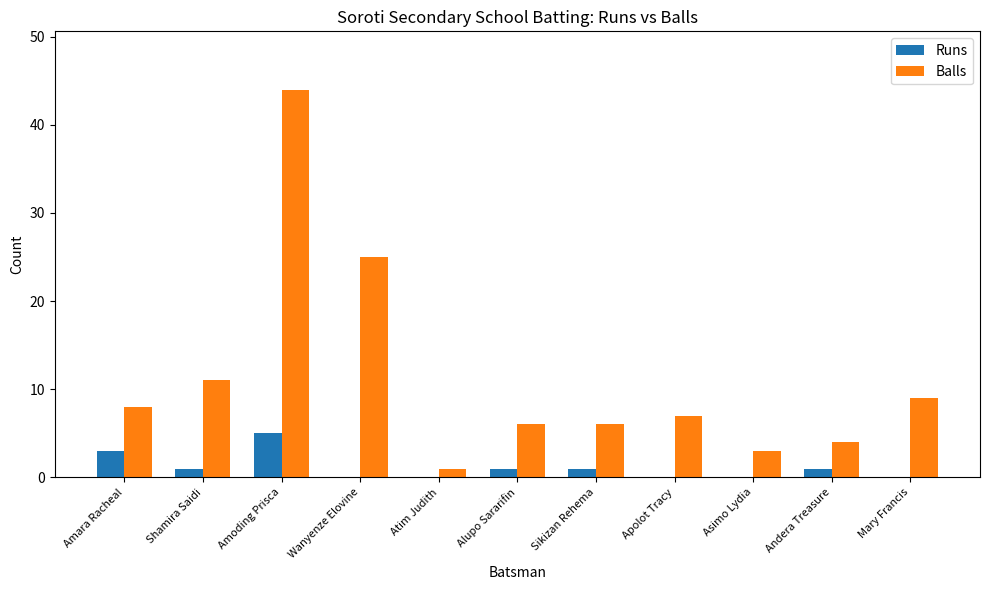

Which series has the largest range (max minus min)?

Balls